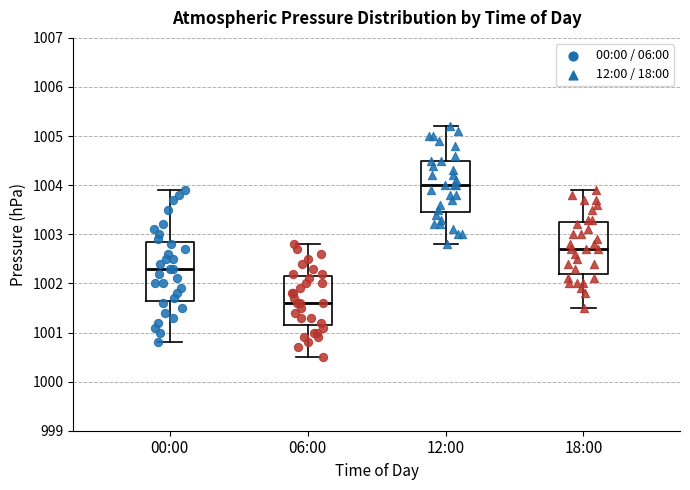

Reading left to right, read every box against the y-axis: the position of its median line, the range the box covers, and the ends of its whiskers. The values are not printed on the chart, so give them approximately, as read against the axis.

00:00: median 1002.3, box 1001.7 to 1002.9, whiskers 1000.8 to 1003.9
06:00: median 1001.6, box 1001.2 to 1002.2, whiskers 1000.5 to 1002.8
12:00: median 1004.0, box 1003.5 to 1004.5, whiskers 1002.8 to 1005.2
18:00: median 1002.7, box 1002.2 to 1003.3, whiskers 1001.5 to 1003.9